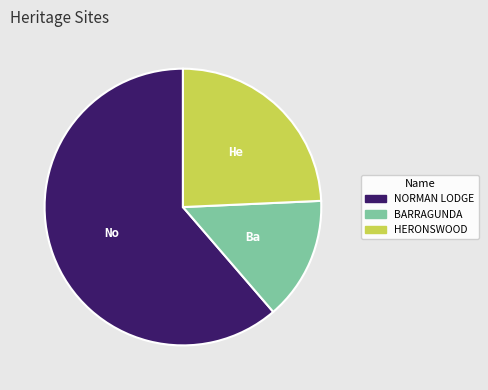

Which has a higher value, HERONSWOOD or BARRAGUNDA?

HERONSWOOD